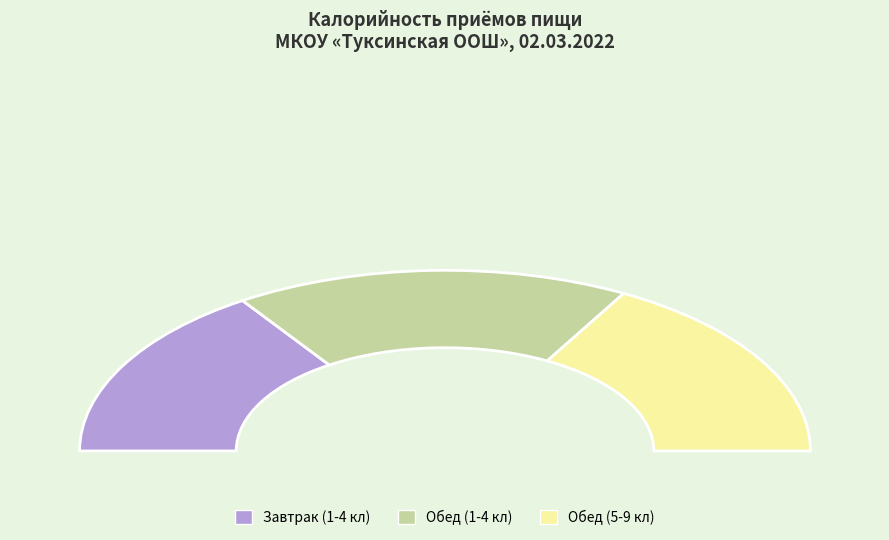

Combined, do Обед (1-4 кл) and Обед (5-9 кл) account for over 50%?

Yes